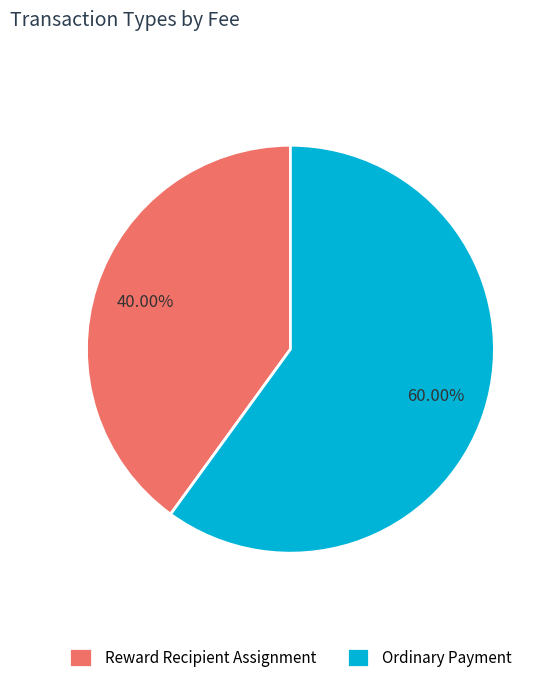

To the nearest percent, what is the difference between the Reward Recipient Assignment and Ordinary Payment slice percentages?

20%